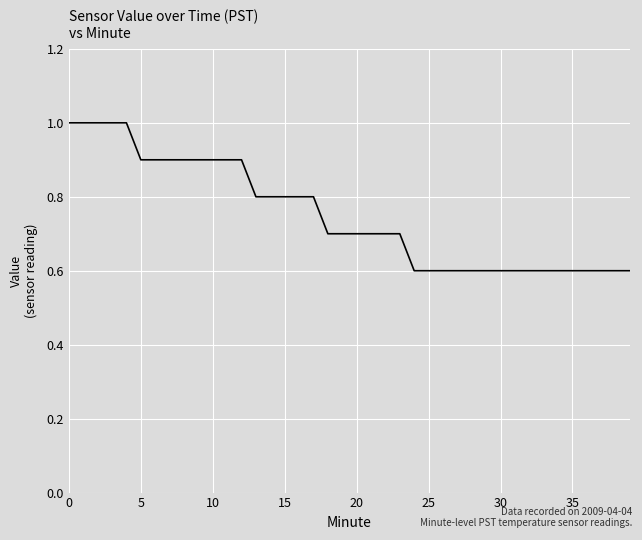

What is the greatest value displayed?

1.0